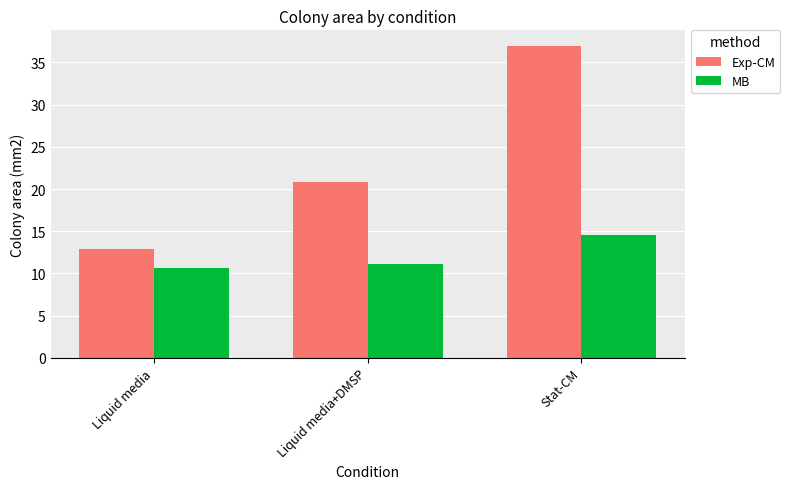

Reading right to left, list all the values displayed in this chart.

Exp-CM: 37.0	20.8	12.9
MB: 14.6	11.2	10.6